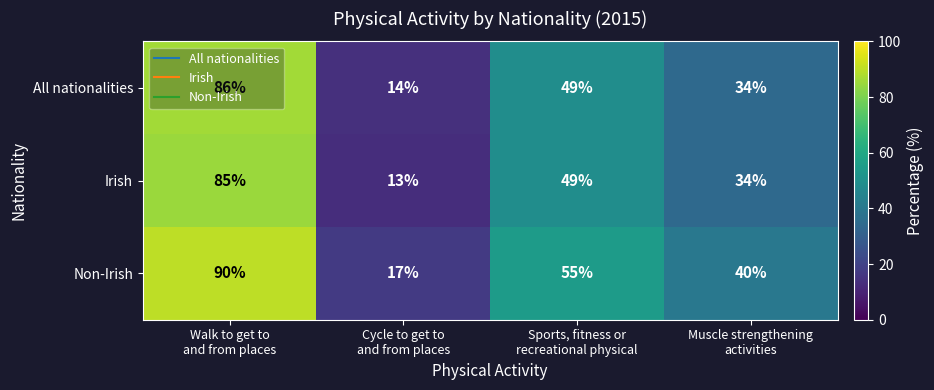

Rank the series at Walk to get to
and from places from highest to lowest value.

Non-Irish, All nationalities, Irish